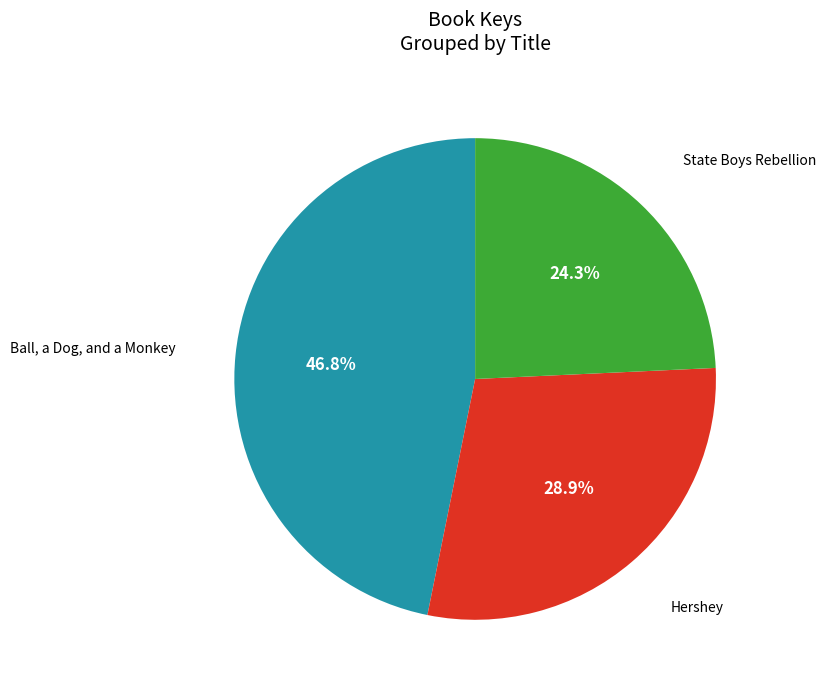

How many segments does this pie chart have?

3